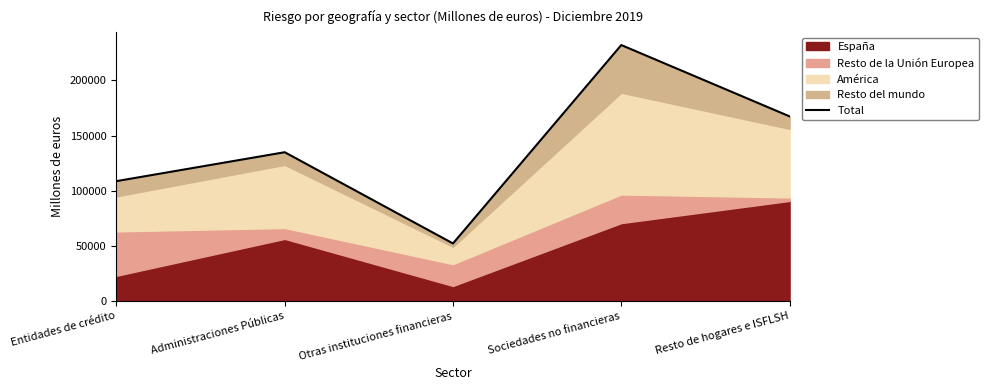

Reading left to right, what are all the values shown in this chart?

Entidades de crédito=108728	Administraciones Públicas=134915	Otras instituciones financieras=52281	Sociedades no financieras=231964	Resto de hogares e ISFLSH=167379